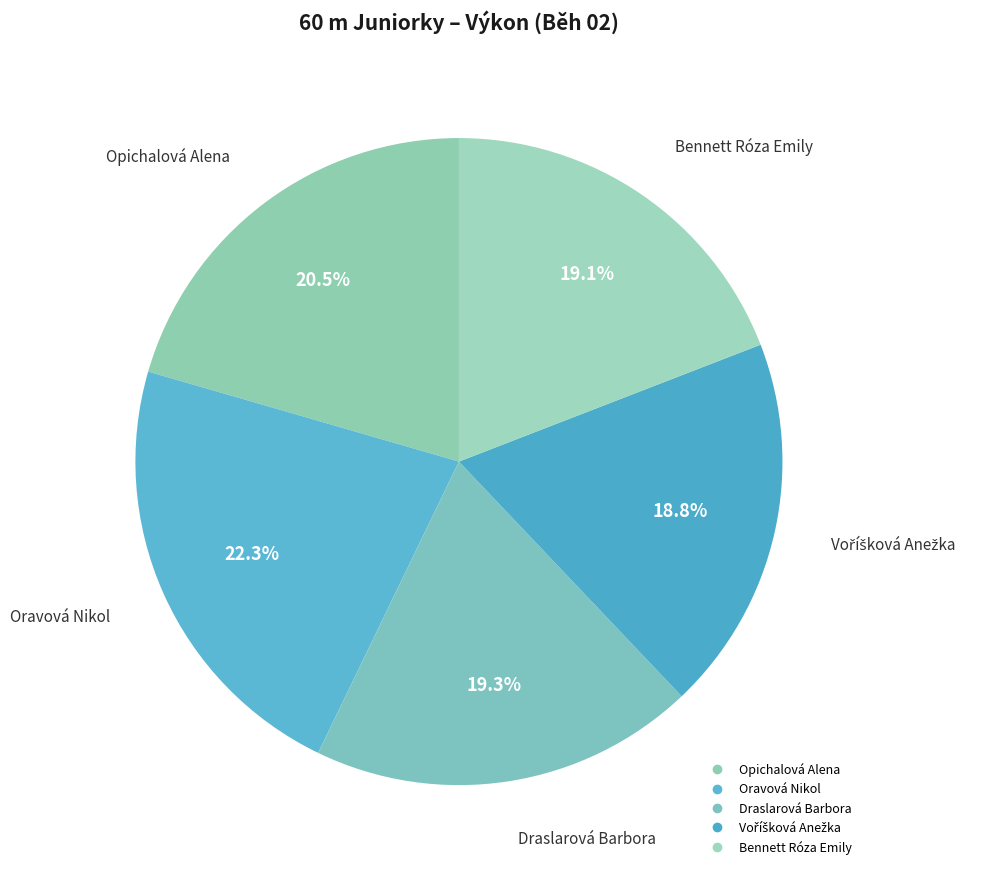

Between Voříšková Anežka and Oravová Nikol, which is larger?

Oravová Nikol